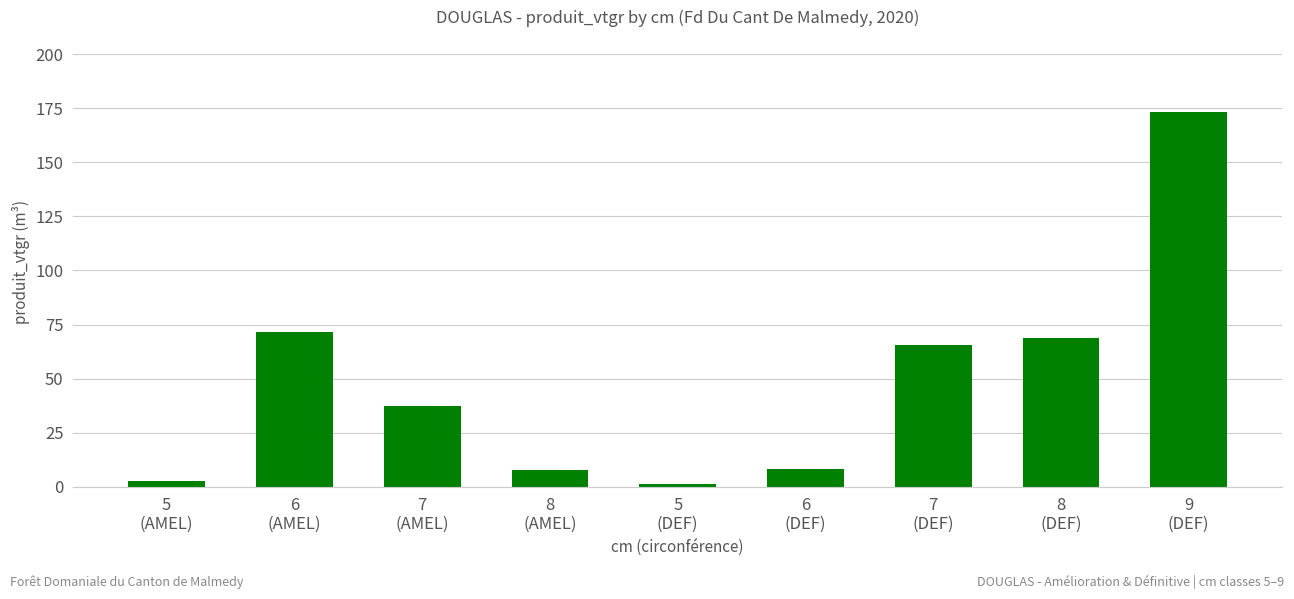

What is the maximum value shown in the chart?

173.2